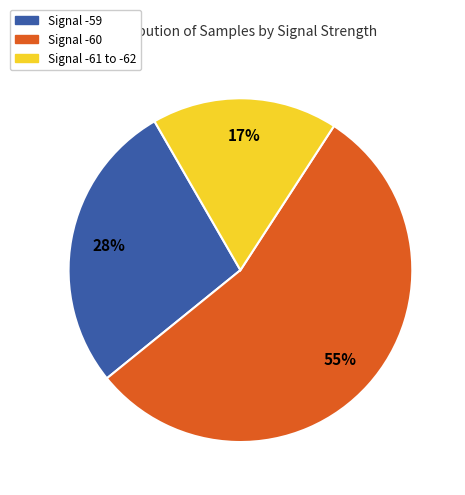

To the nearest percent, what is the difference between the largest and smallest slice percentages?

38%